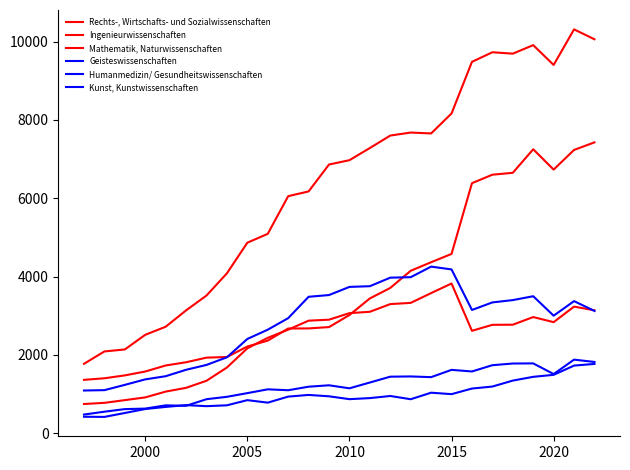

What is the highest value of the Kunst, Kunstwissenschaften series?

1879